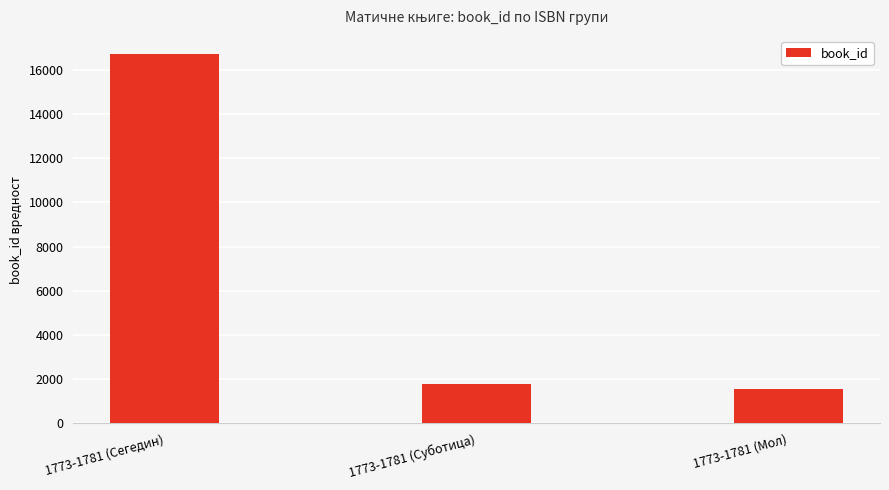

What is the sum of the values at 1773-1781 (Сегедин) and 1773-1781 (Мол)?

18271